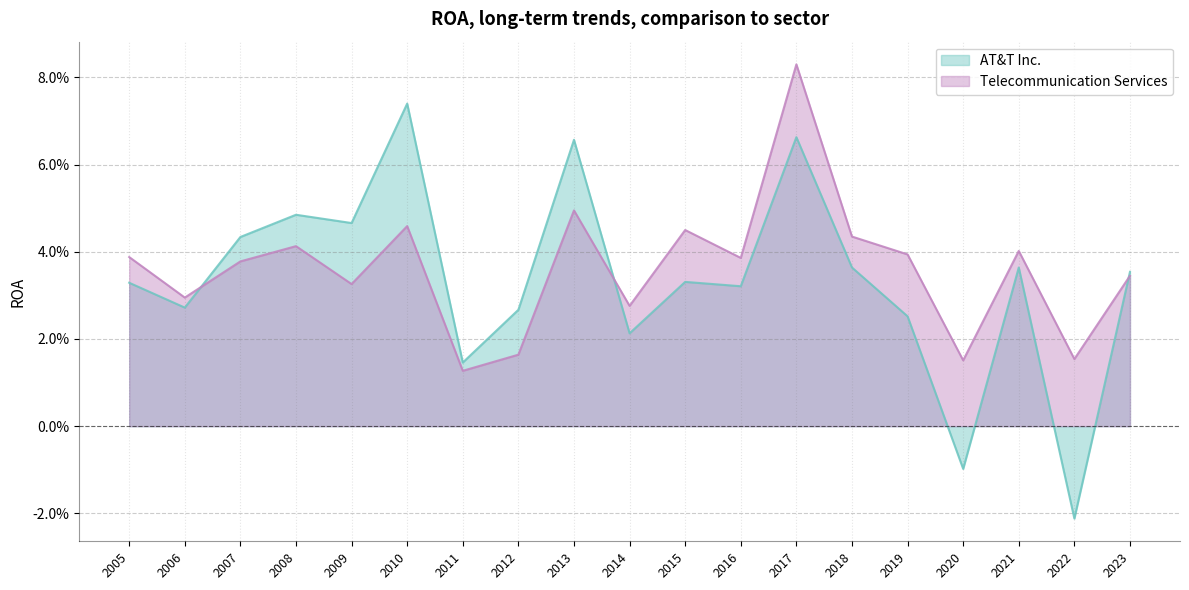

Which category has the highest value across all series?

2017